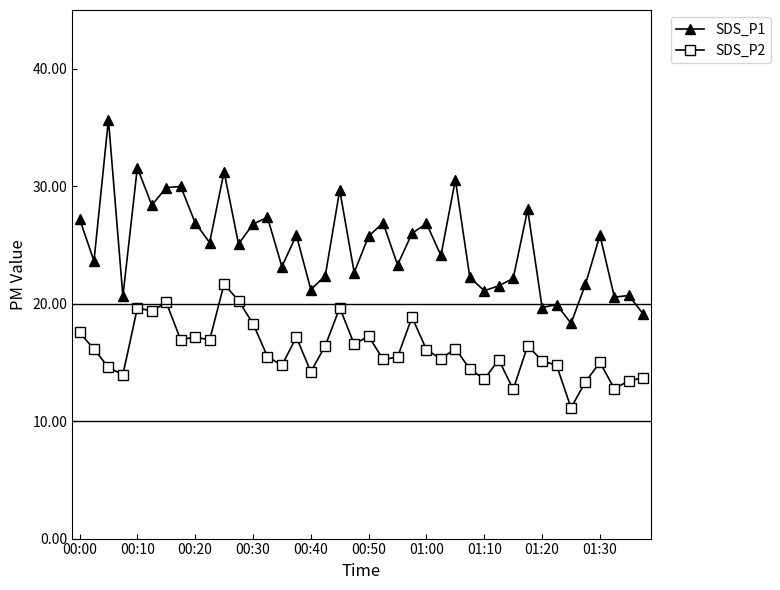

True or false: SDS_P2 has more than 1 interior local peaks.

True